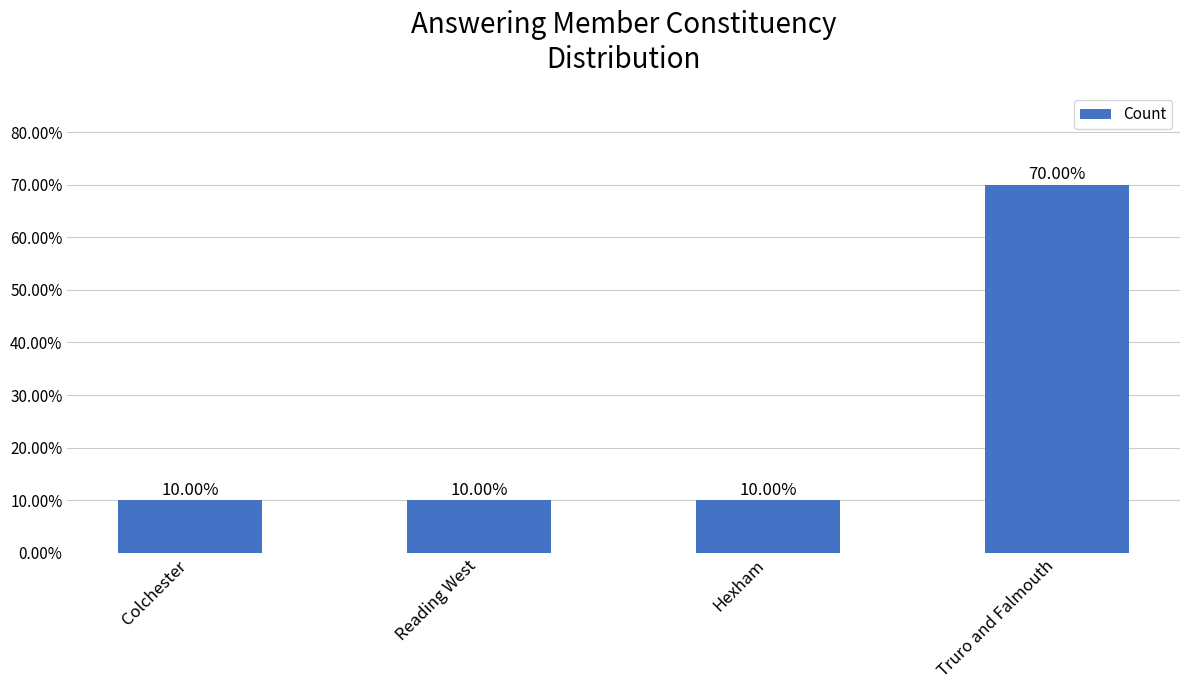

Does the chart contain any negative values?

No